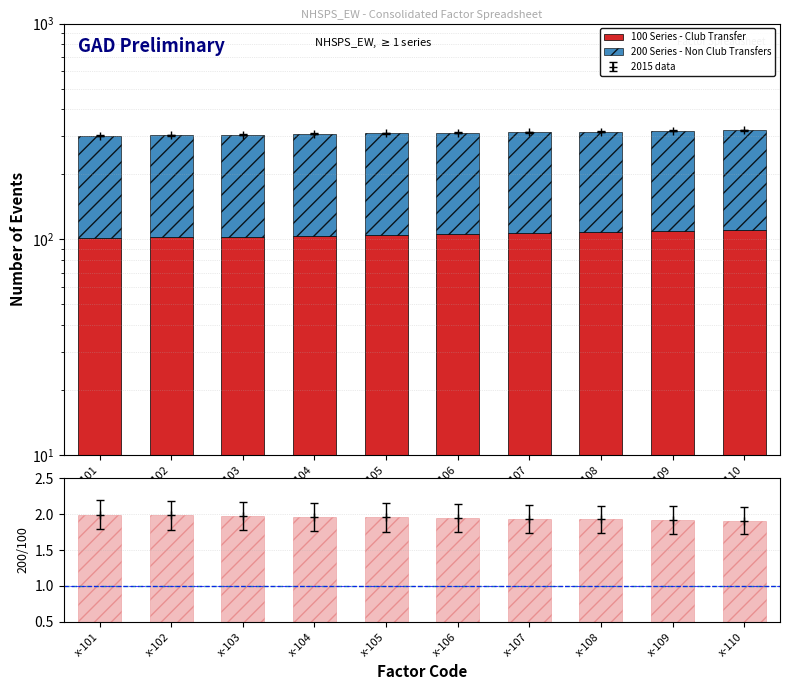

What is the minimum value shown in the chart?

1.9